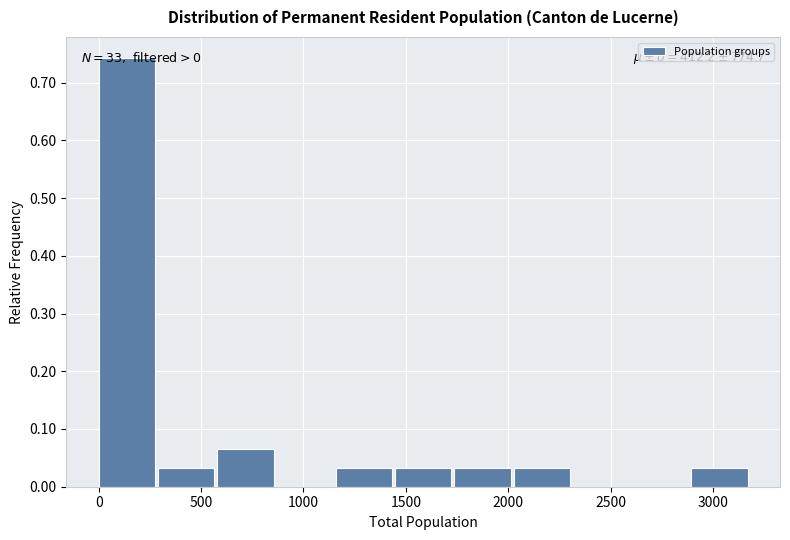

Over which range of the x-axis is the bar tallest?

0 to 300